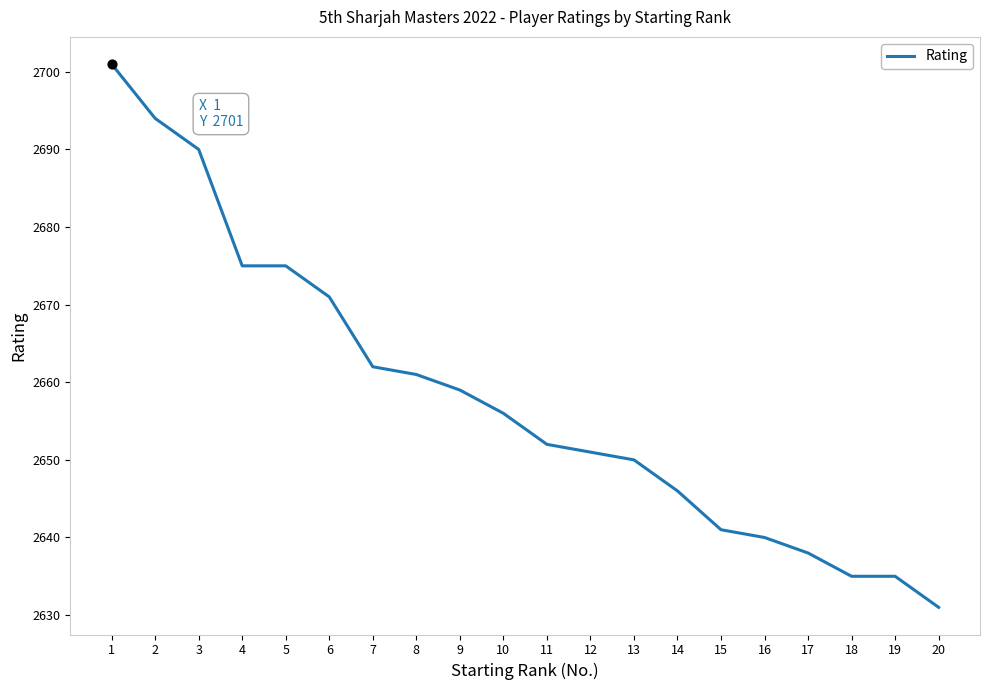

Between 5 and 8, which is larger?

5